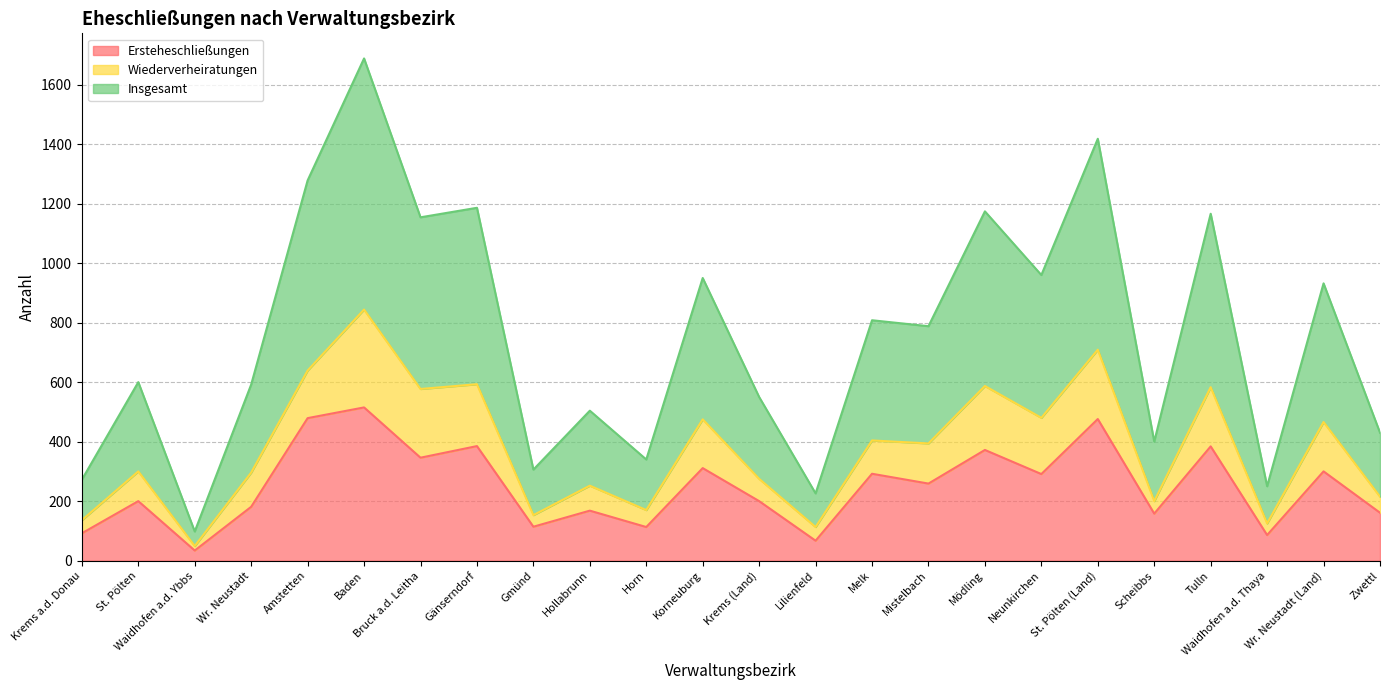

What are all the series names shown in the legend?

Ersteheschließungen, Wiederverheiratungen, Insgesamt